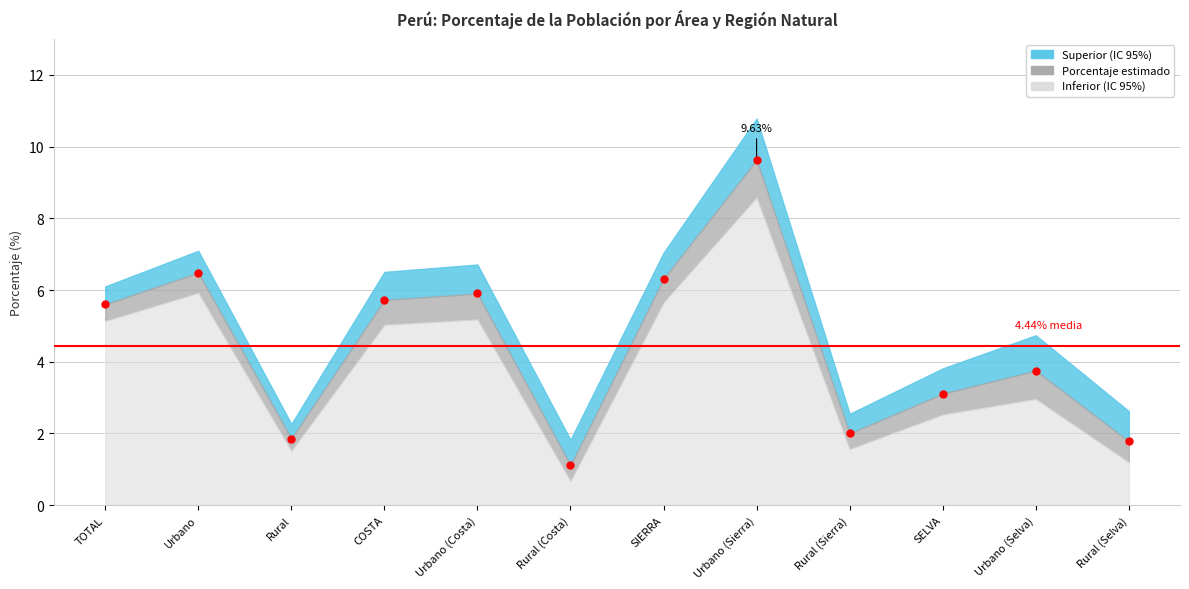

How many values in the Superior series exceed 6?

6